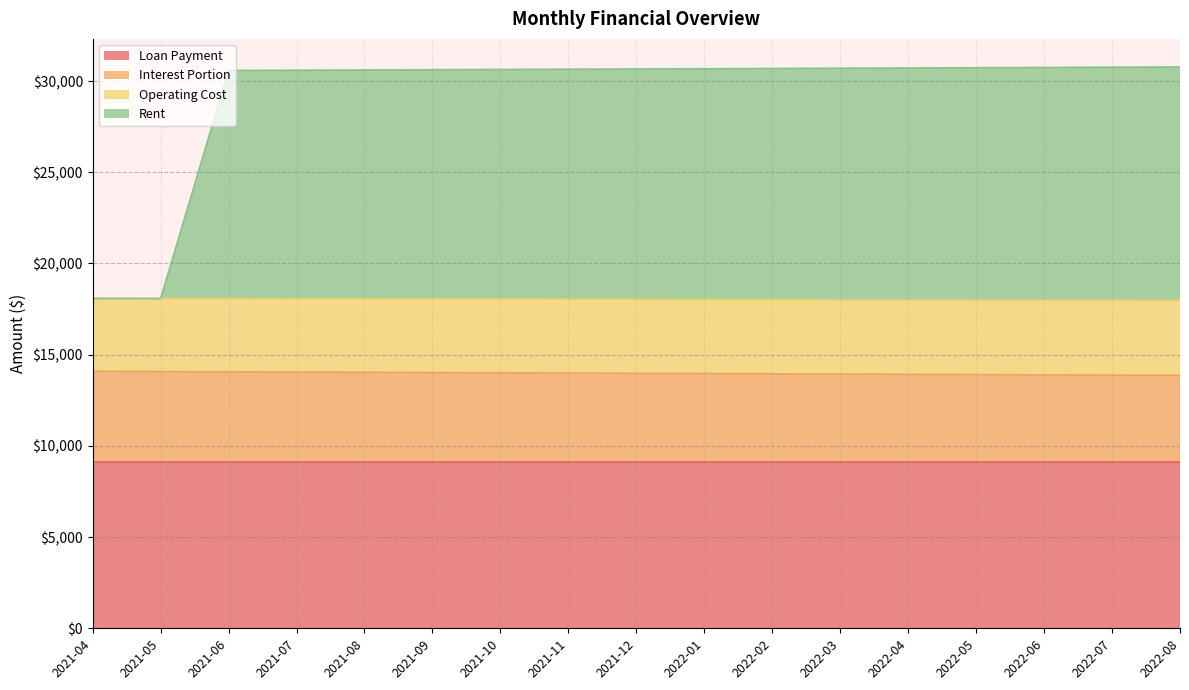

What is the total value across all series at 2021-05?

18076.4